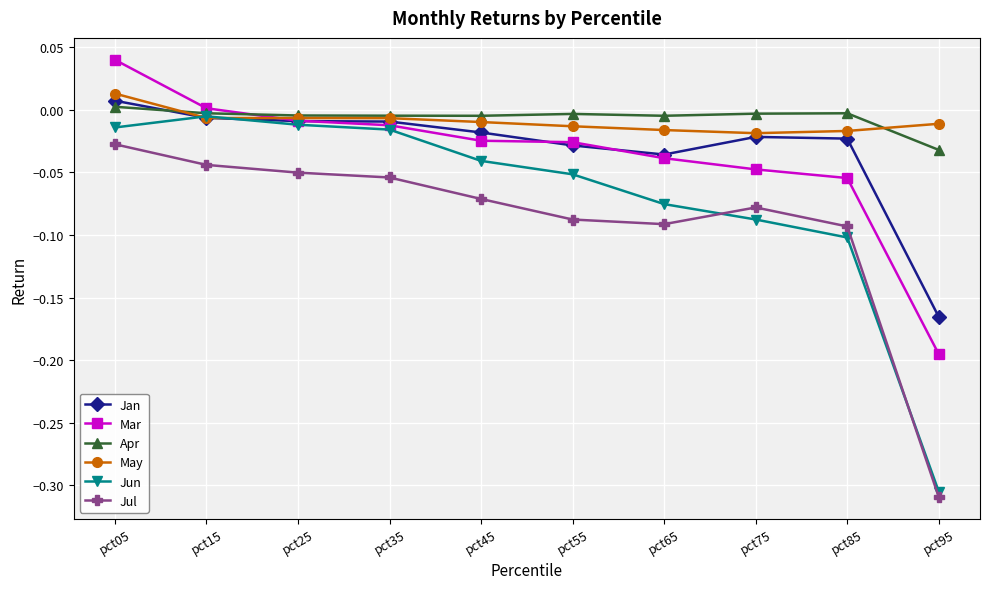

At which label does Jan reach its minimum?

pct95